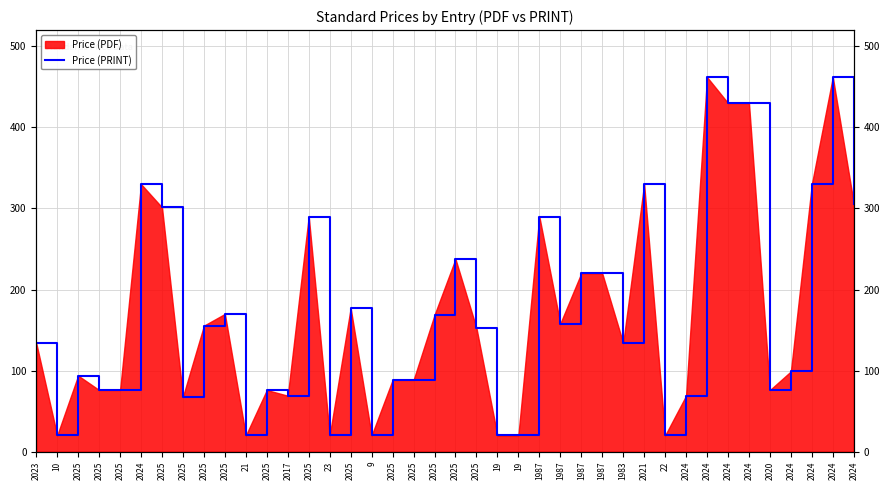

How many values exceed 152?

20